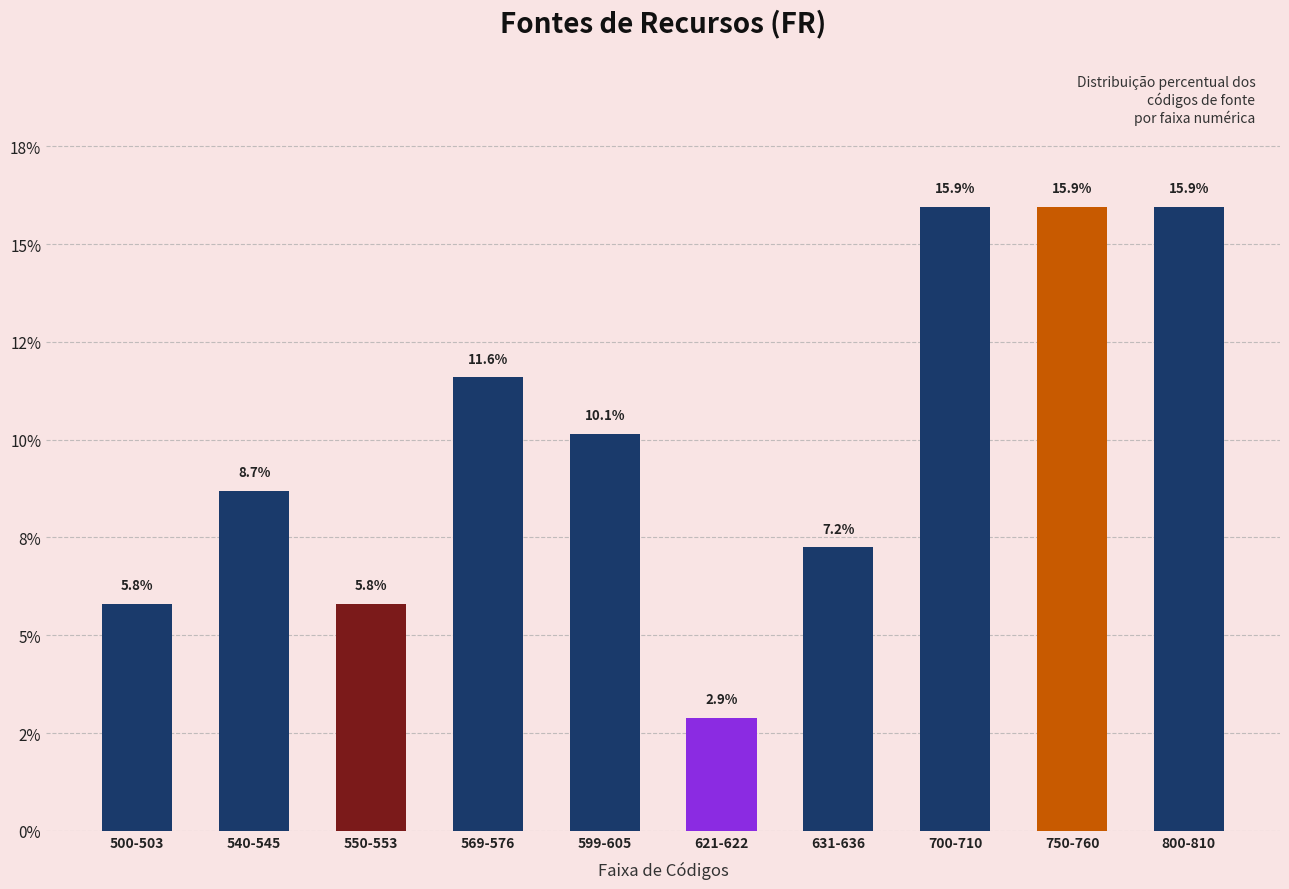

Rank the categories by value from lowest to highest.

621-622, 500-503, 550-553, 631-636, 540-545, 599-605, 569-576, 700-710, 750-760, 800-810